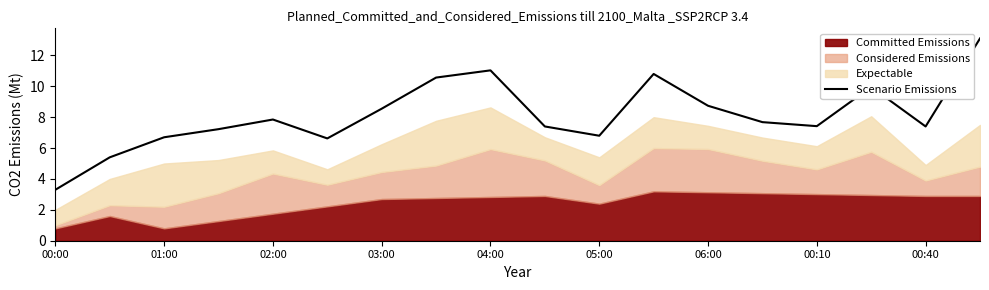

What is the minimum value shown in the chart?

3.3